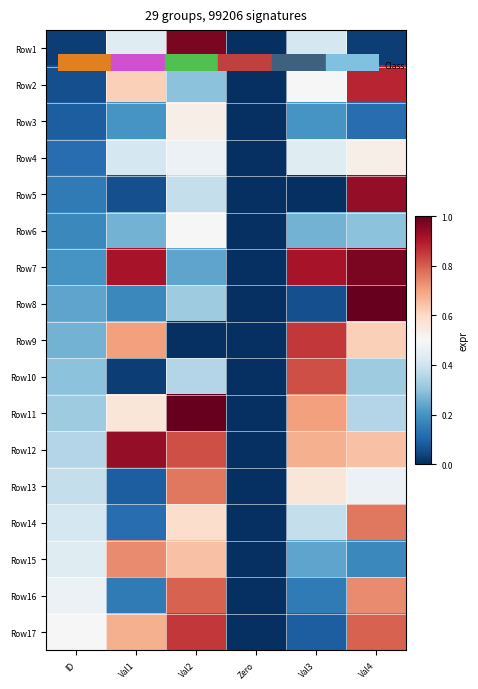

What is the spread (max minus min) of values at Val4?

33